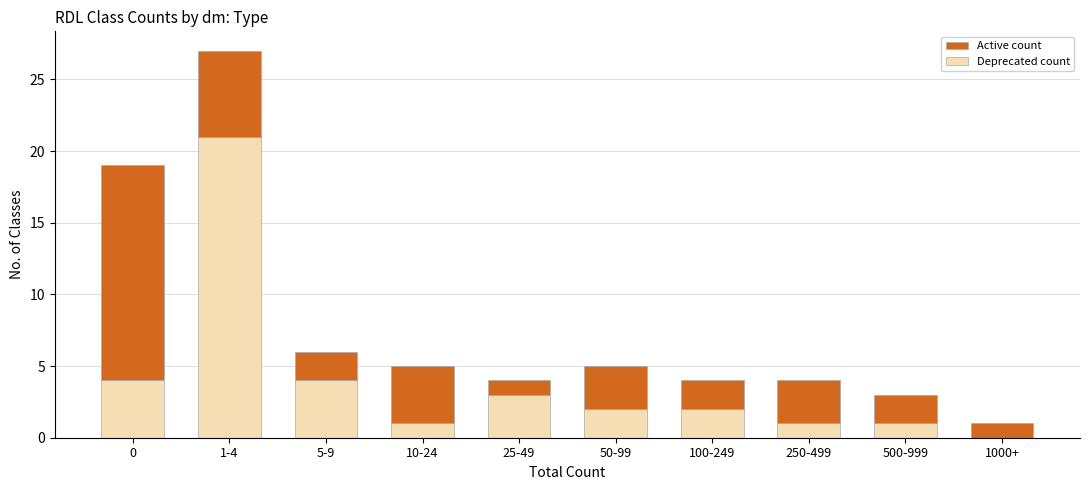

Reading left to right, transcribe the values for Deprecated count.

0=4	1-4=21	5-9=4	10-24=1	25-49=3	50-99=2	100-249=2	250-499=1	500-999=1	1000+=0